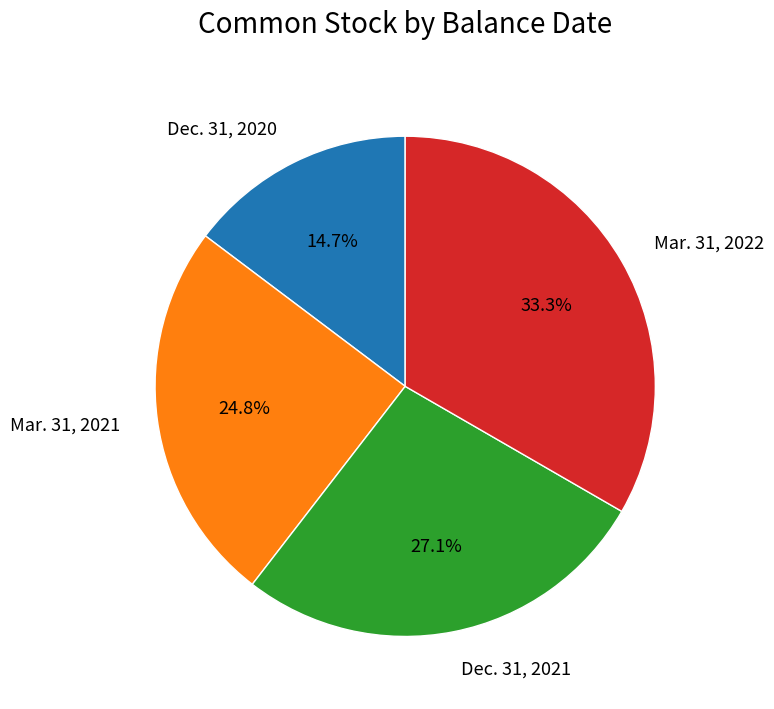

To the nearest percent, what is the average slice percentage?

25%